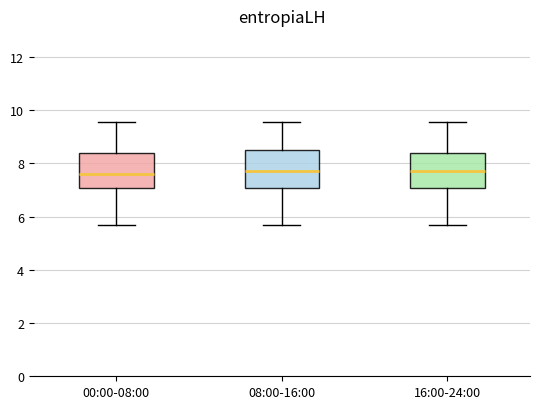

Where does the median line of the box for 00:00-08:00 sit on the y-axis? The values are not printed on the chart, so give them approximately, as read against the axis.

7.6